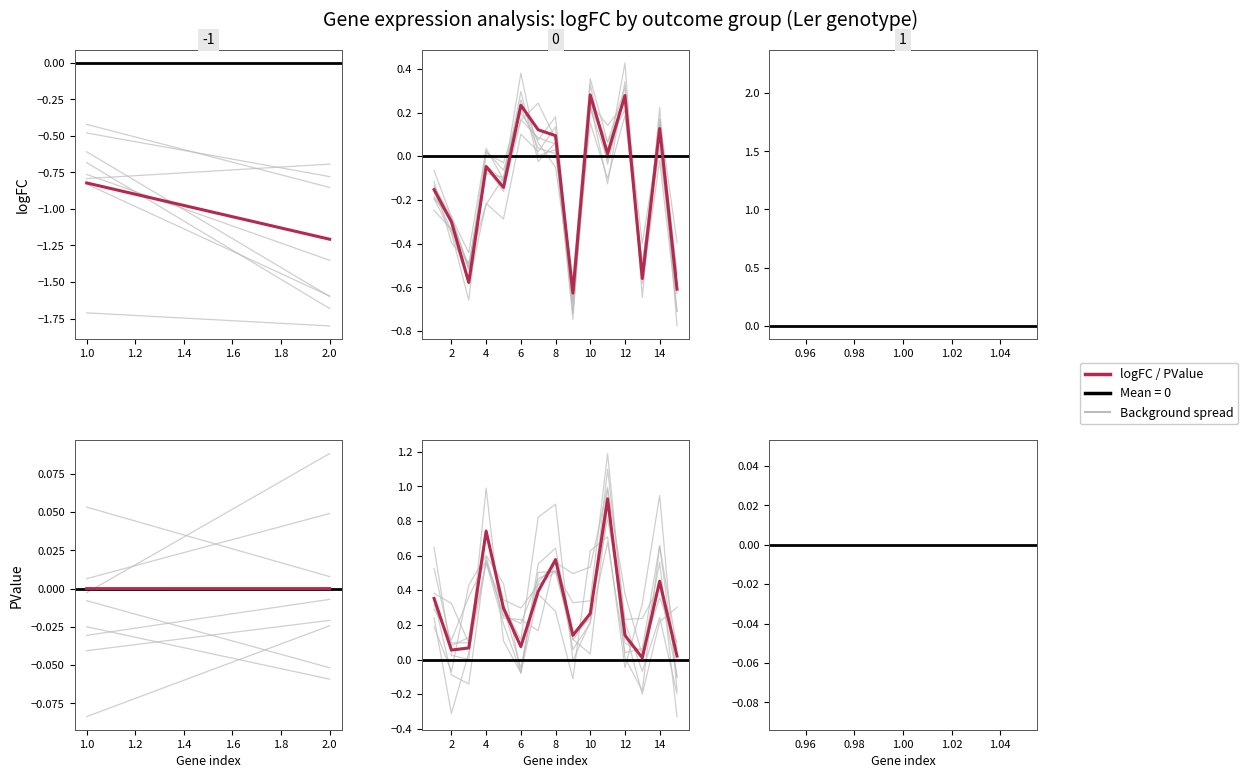

In logFC, how many points are higher than both neighbors (excluding endpoints)?

5